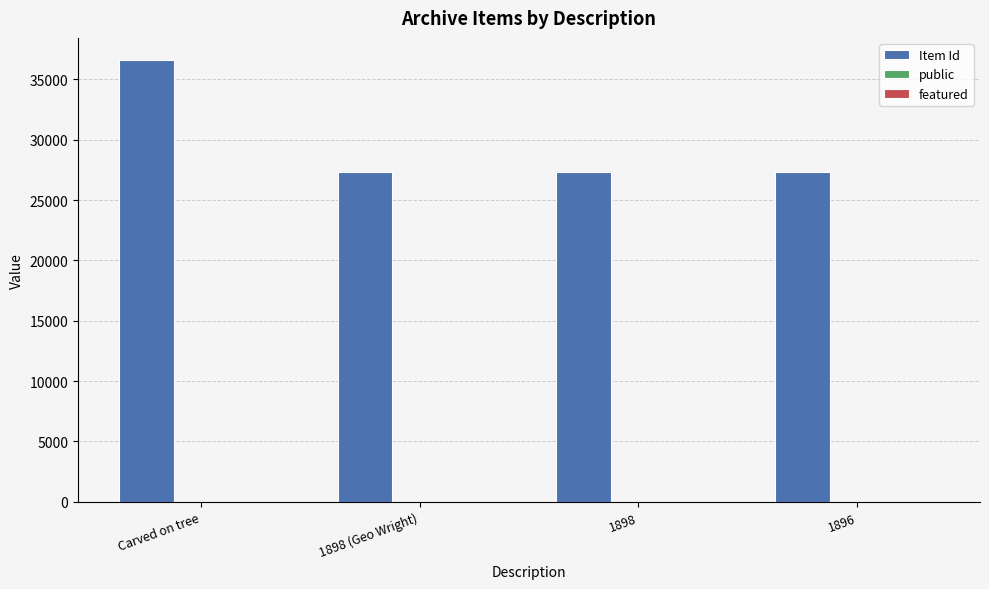

What is the sum of all Item Id values?

118576